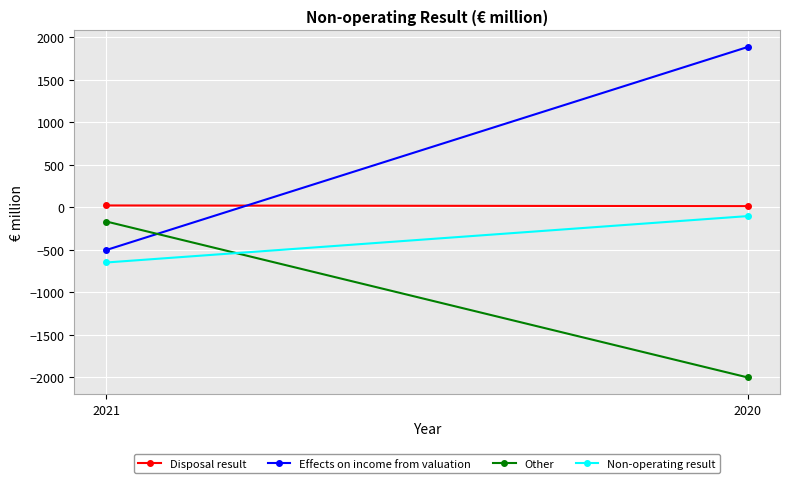

What is the sum of the Non-operating result values at 2020 and 2021?

-754